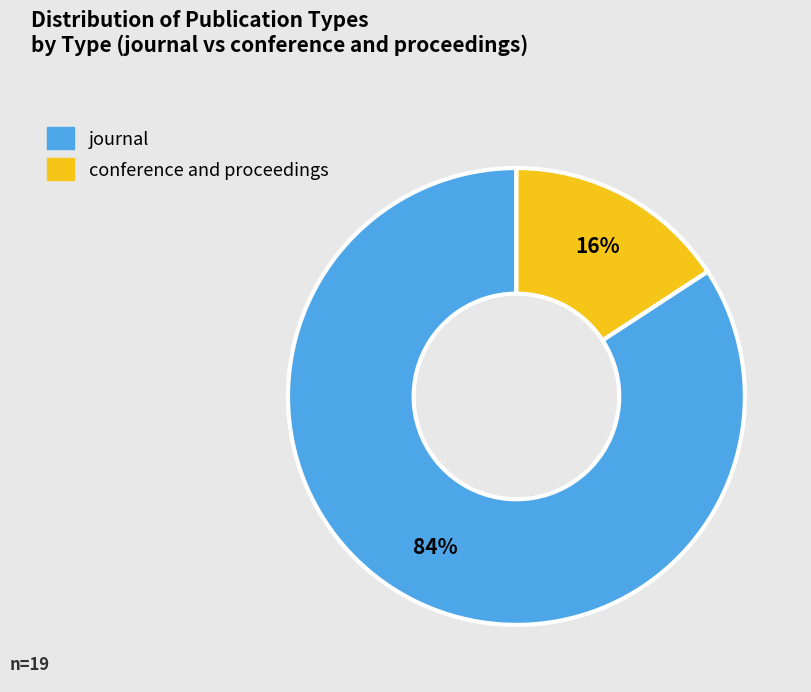

Combined, do conference and proceedings and journal account for over 50%?

Yes